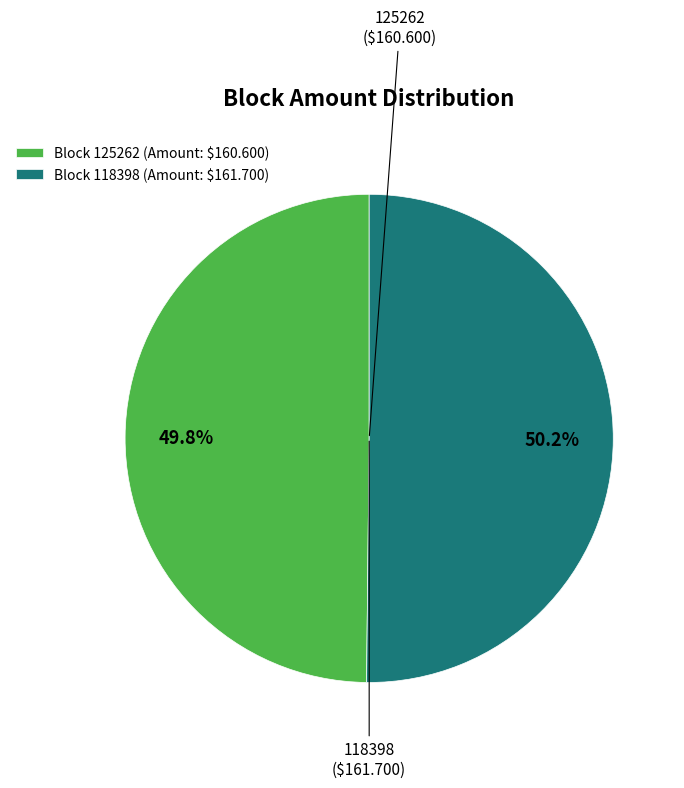

What percentage is NOT represented by Block 125262 (Amount: $160.600)?

50.2%